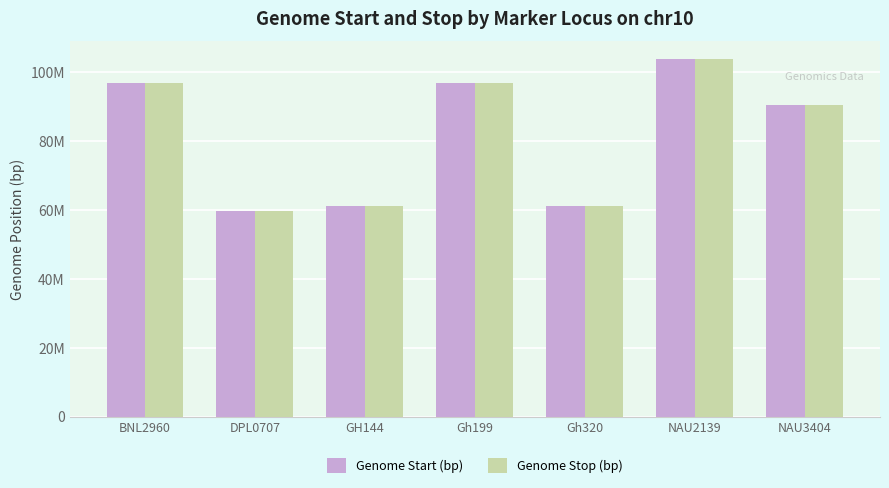

At which label does Genome Start (bp) first exceed 90543166?

BNL2960